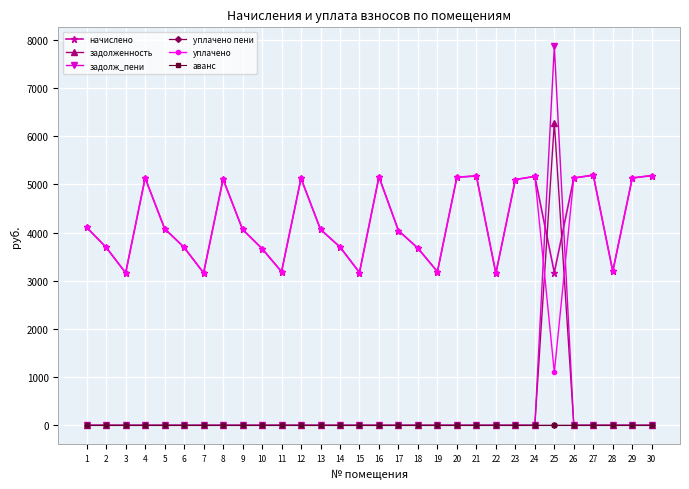

True or false: задолж_пени has more than 0 points higher than both neighbors.

True